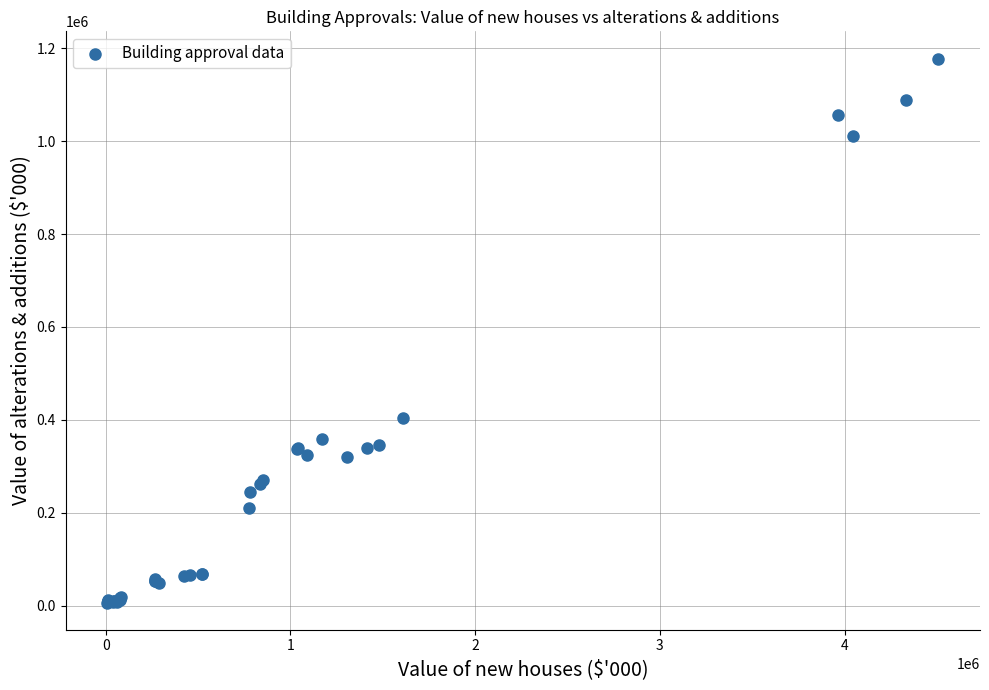

What Y value in the scatter plot is closest to 592270?

404506.9